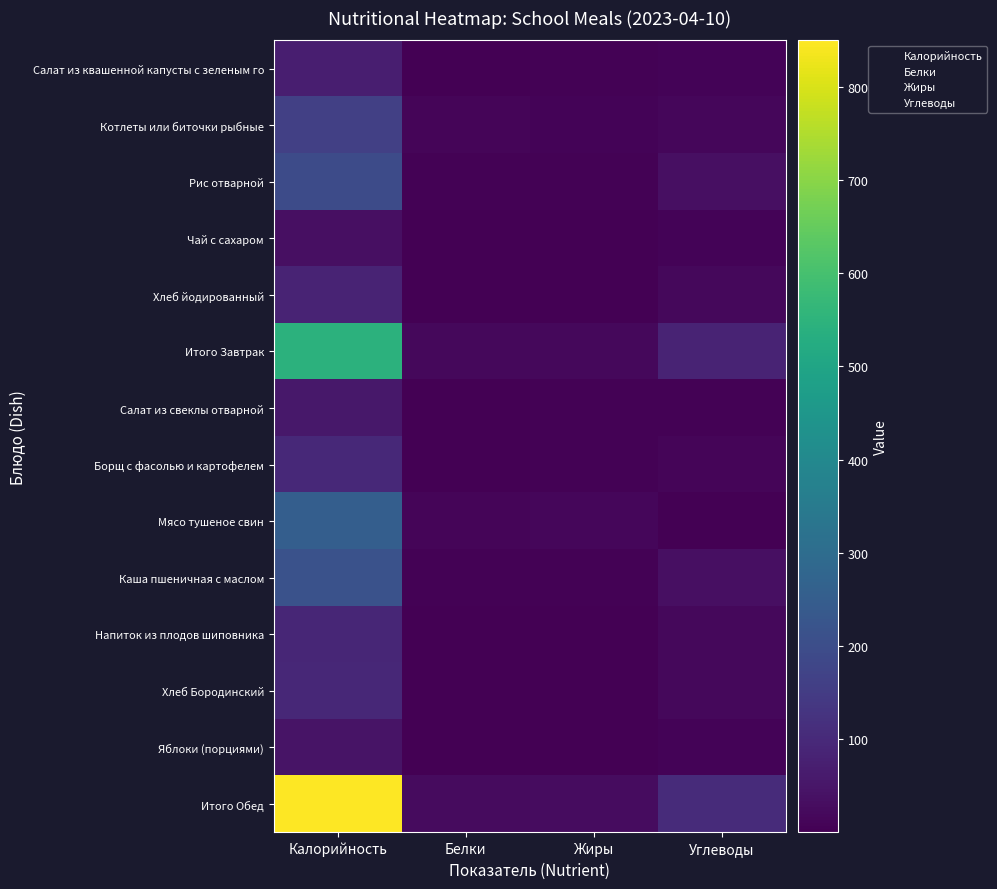

Reading left to right, extract all data points from this chart.

Салат из квашенной капусты с зеленым го: Калорийность=70.9	Белки=2.1	Жиры=3.6	Углеводы=7.5
Котлеты или биточки рыбные: Калорийность=162.0	Белки=10.1	Жиры=8.3	Углеводы=14.4
Рис отварной: Калорийность=194.4	Белки=3.7	Жиры=5.4	Углеводы=35.9
Чай с сахаром: Калорийность=35.5	Белки=0.1	Жиры=0.0	Углеводы=9.0
Хлеб йодированный: Калорийность=84.0	Белки=2.7	Жиры=0.3	Углеводы=17.9
Итого Завтрак: Калорийность=546.8	Белки=18.6	Жиры=17.6	Углеводы=84.6
Салат из свеклы отварной: Калорийность=53.9	Белки=0.8	Жиры=3.6	Углеводы=4.7
Борщ с фасолью и картофелем: Калорийность=98.2	Белки=2.8	Жиры=4.1	Углеводы=12.6
Мясо тушеное свин: Калорийность=252.8	Белки=10.8	Жиры=15.4	Углеводы=2.5
Каша пшеничная с маслом: Калорийность=215.0	Белки=6.6	Жиры=4.5	Углеводы=36.1
Напиток из плодов шиповника: Калорийность=90.0	Белки=0.3	Жиры=0.3	Углеводы=19.1
Хлеб Бородинский: Калорийность=95.2	Белки=3.1	Жиры=0.6	Углеводы=18.7
Яблоки (порциями): Калорийность=45.0	Белки=0.4	Жиры=0.4	Углеводы=9.8
Итого Обед: Калорийность=850.1	Белки=24.8	Жиры=29.0	Углеводы=103.5